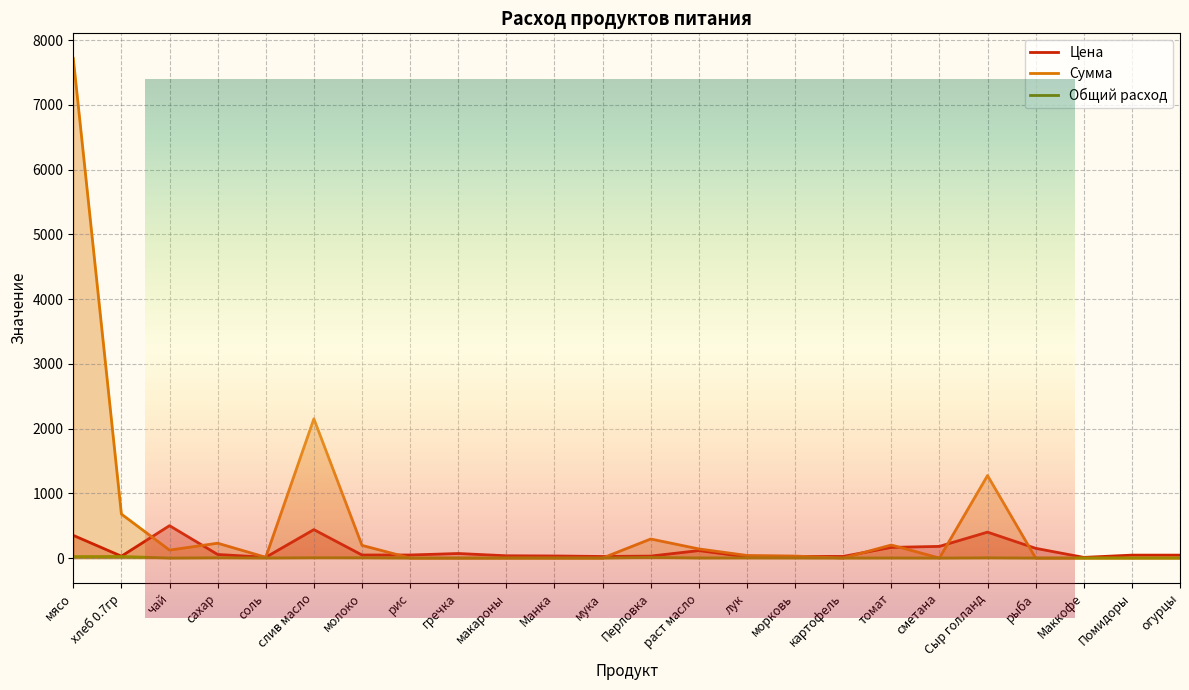

What is the difference between the highest and lowest values at чай?

499.8